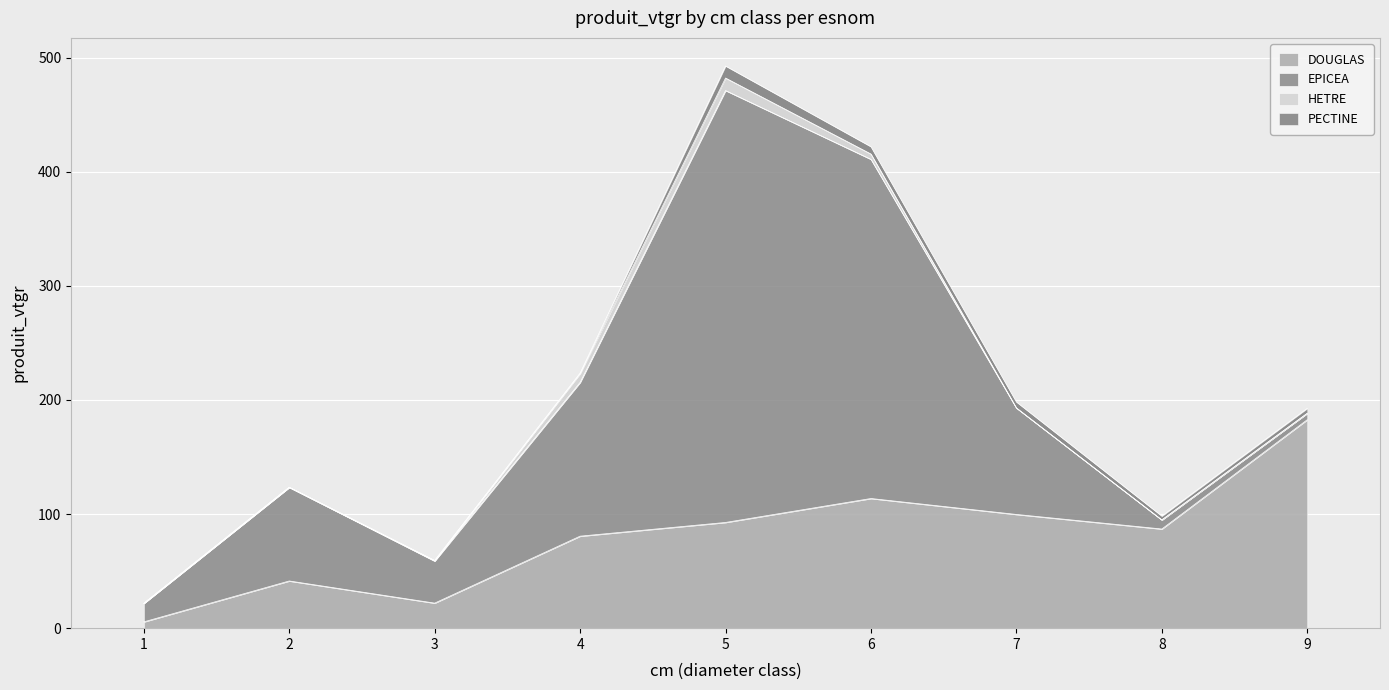

The value of DOUGLAS at 9 is 312.2. True or false?

False